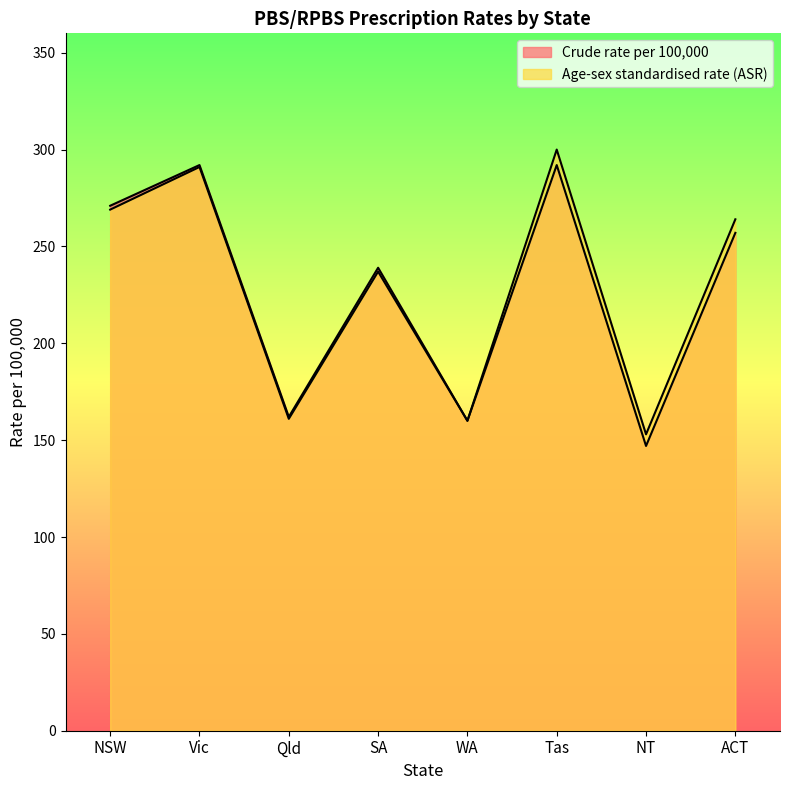

What is the sum of the Crude rate per 100,000 values at Vic and ACT?

549